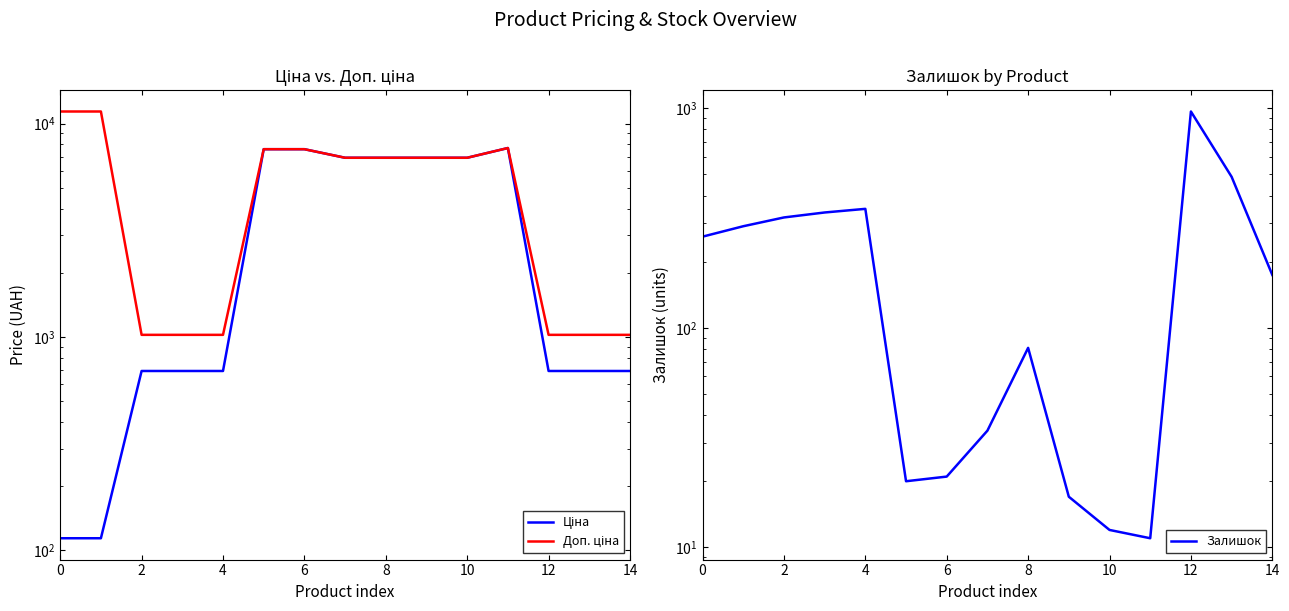

How many values in the Доп. ціна series are below 6925?

6